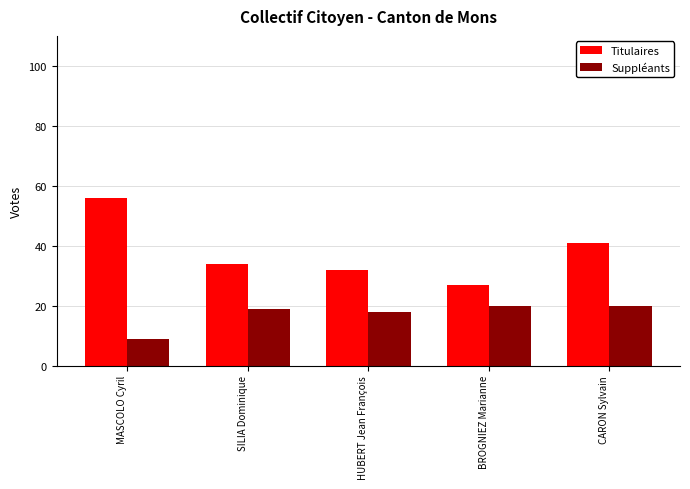

Are the bars grouped side by side (vs. stacked)?

Yes